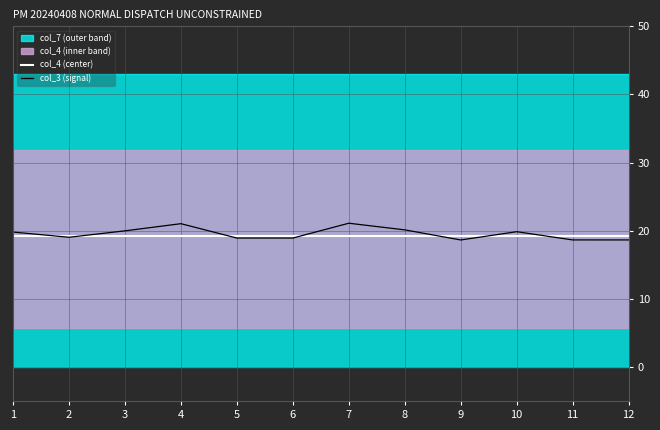

Which label corresponds to the smallest value in the chart?

9